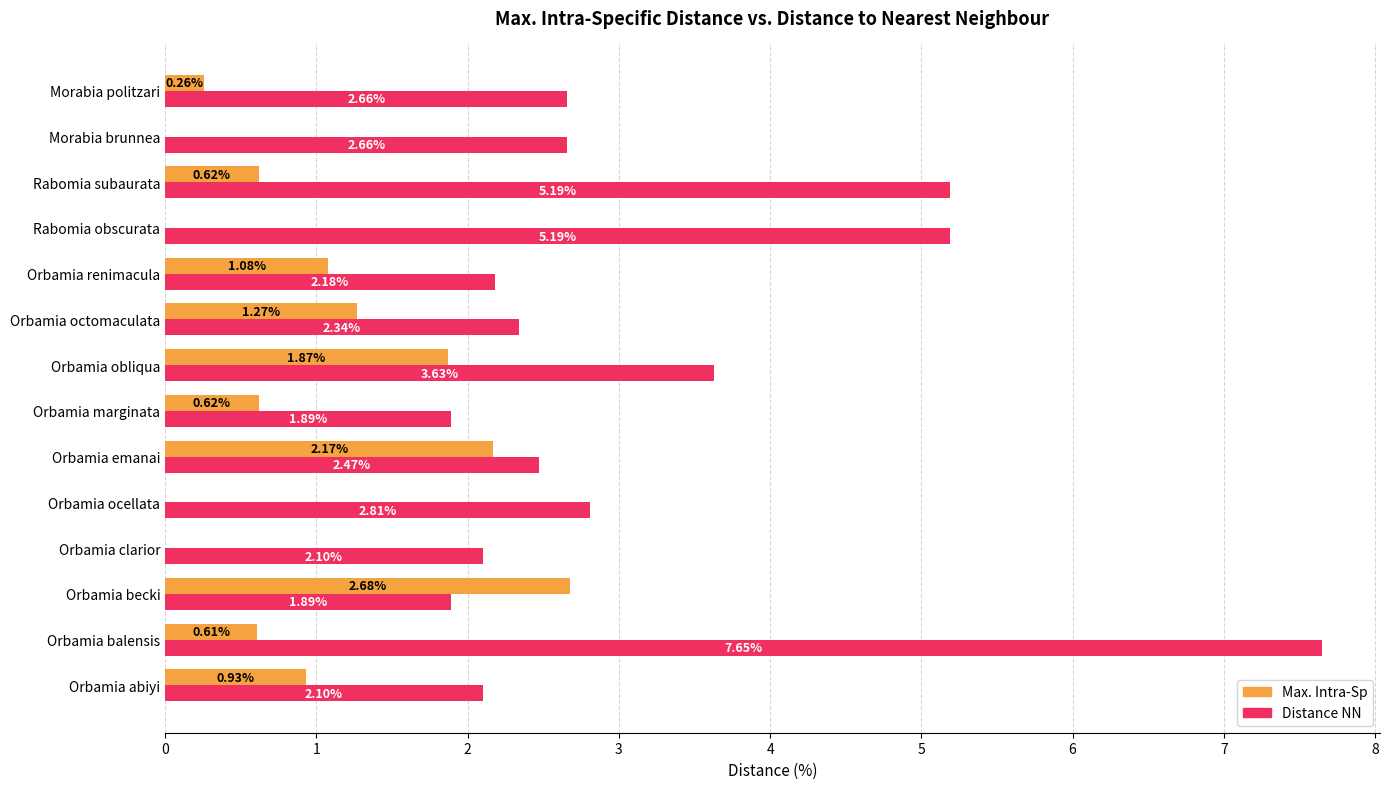

What is the sum of the Distance NN values at Rabomia subaurata and Orbamia marginata?

7.1